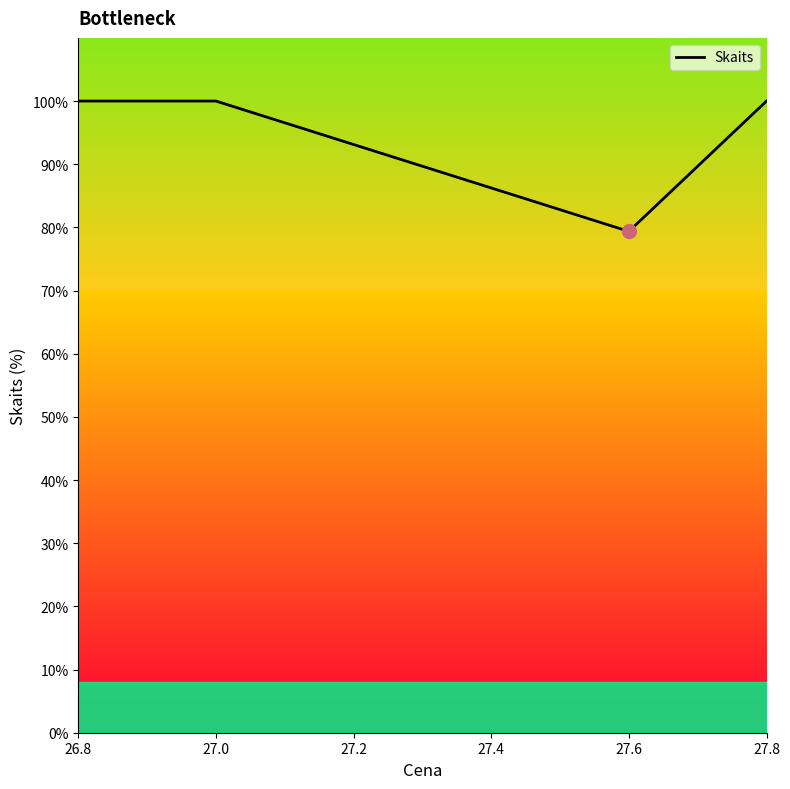

What is the average value?

94.8